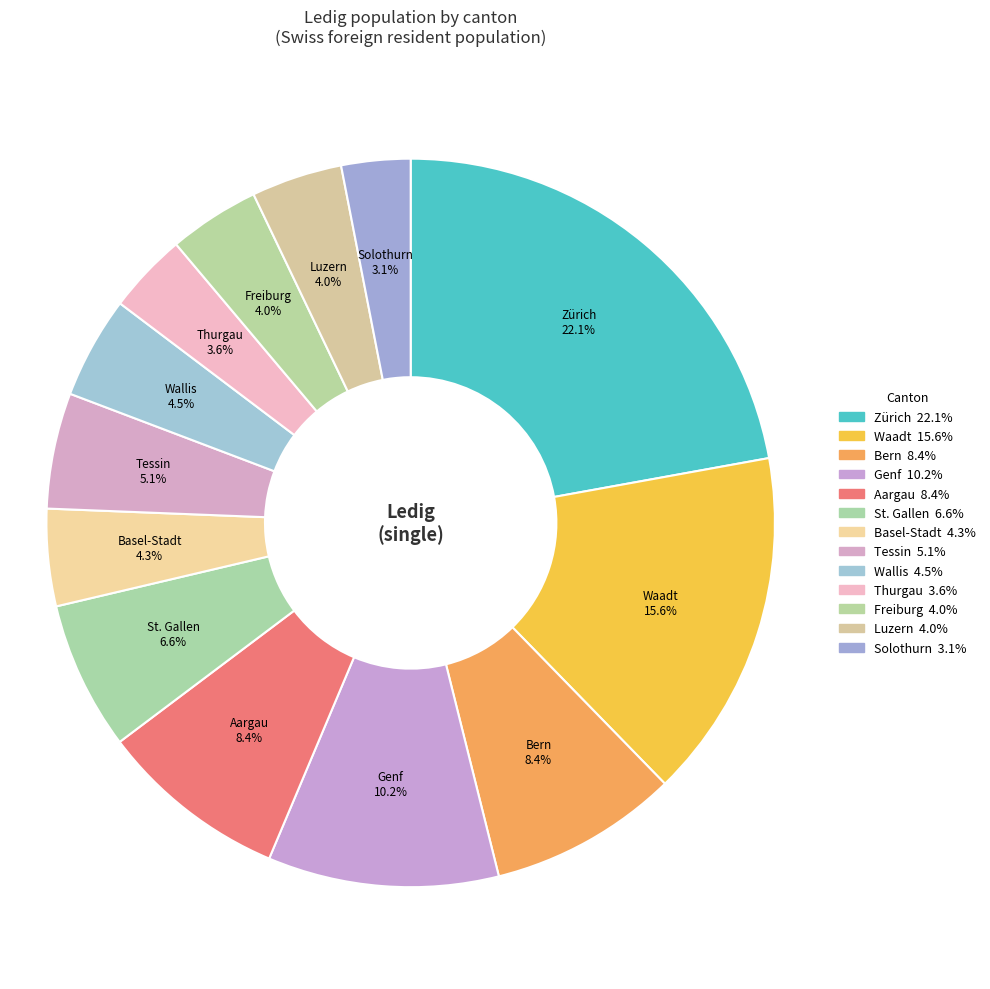

Is there a majority slice in this chart?

No